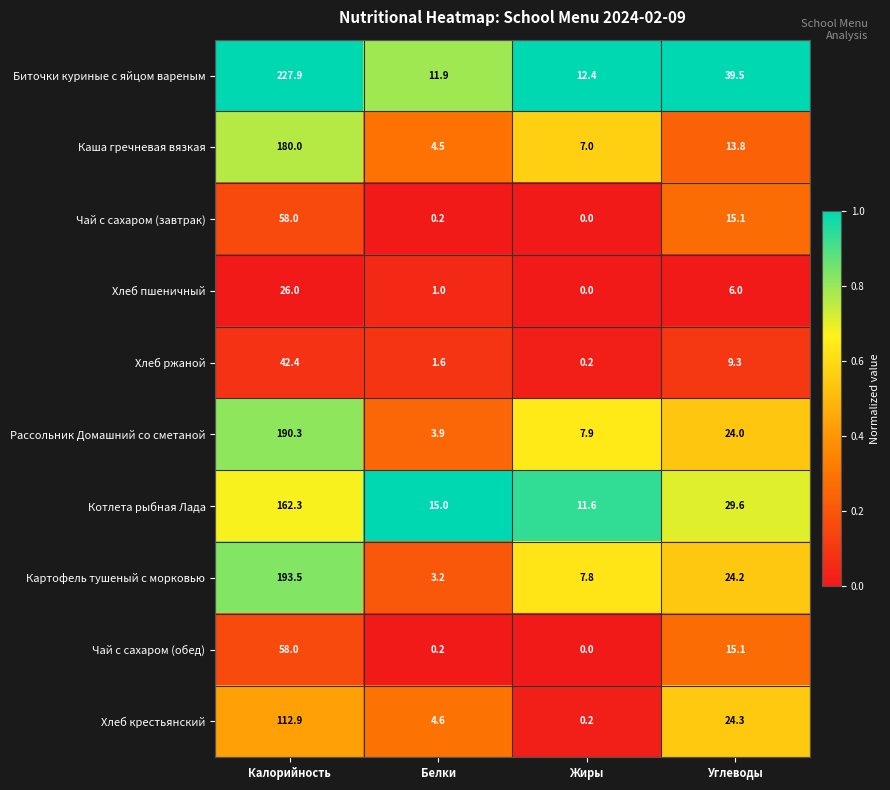

List the labels in order of Хлеб пшеничный value, smallest first.

Жиры, Белки, Углеводы, Калорийность